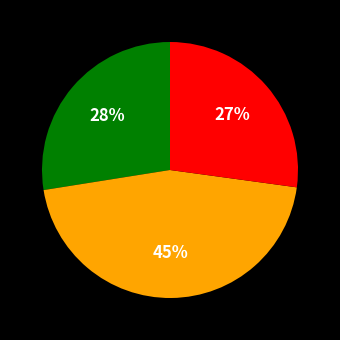

How many slices are in this pie chart?

3